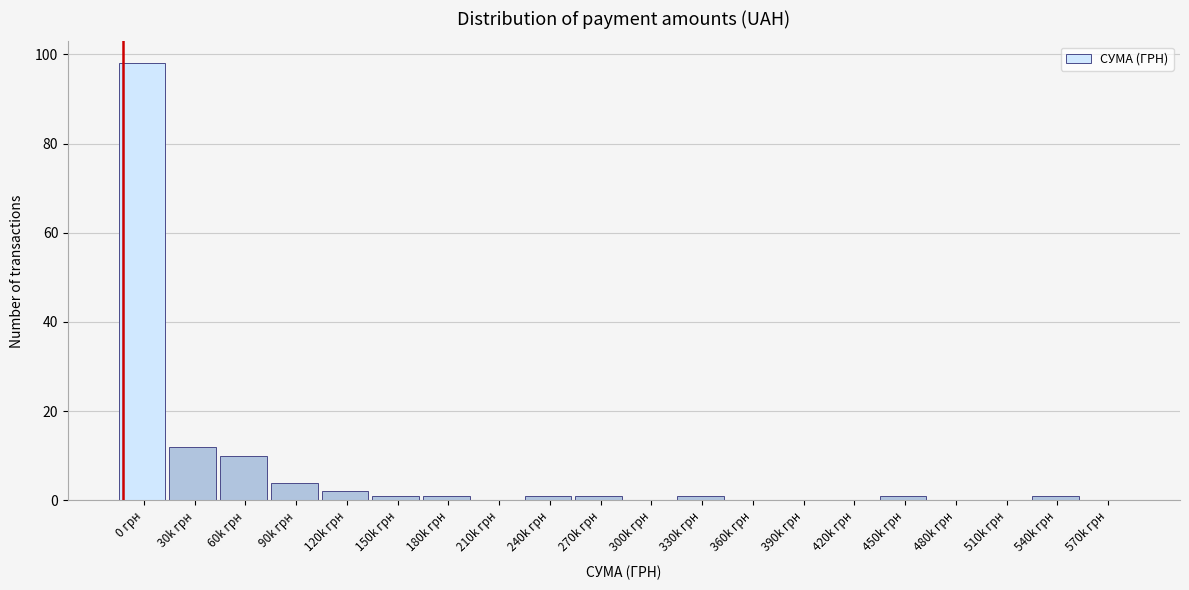

Reading right to left, what are all the values shown in this chart?

570k грн=0	540k грн=1	510k грн=0	480k грн=0	450k грн=1	420k грн=0	390k грн=0	360k грн=0	330k грн=1	300k грн=0	270k грн=1	240k грн=1	210k грн=0	180k грн=1	150k грн=1	120k грн=2	90k грн=4	60k грн=10	30k грн=12	0 грн=98